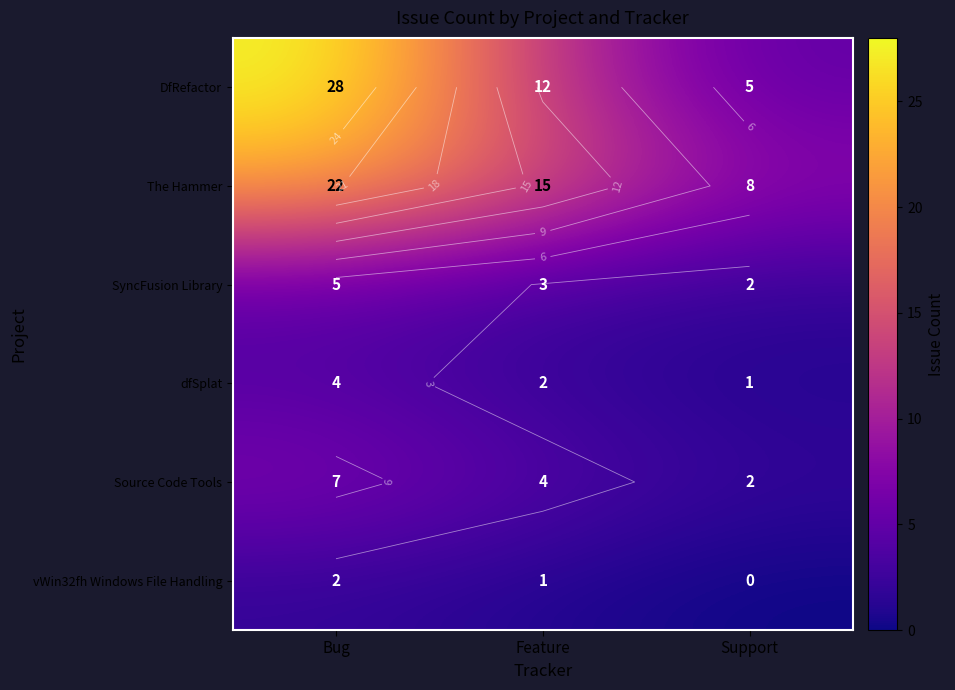

Count the number of categories in the chart.

3